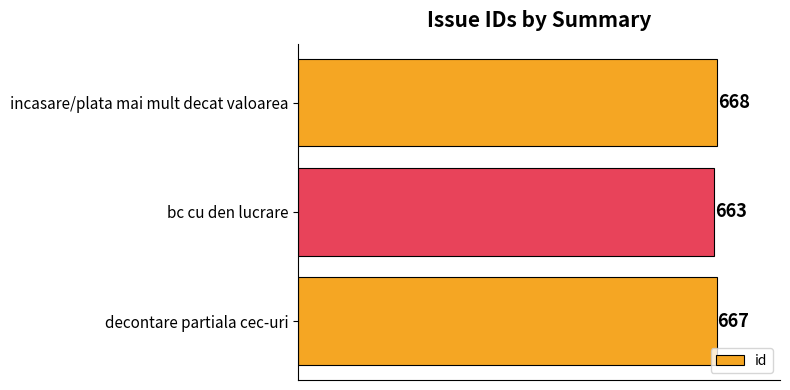

Are the bars grouped side by side (vs. stacked)?

No